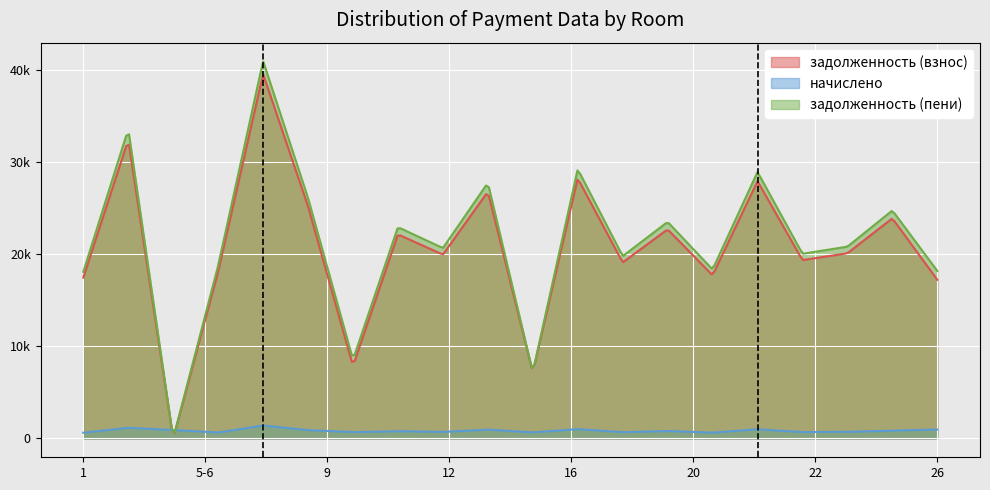

Does the chart display data point markers on the line(s)?

No